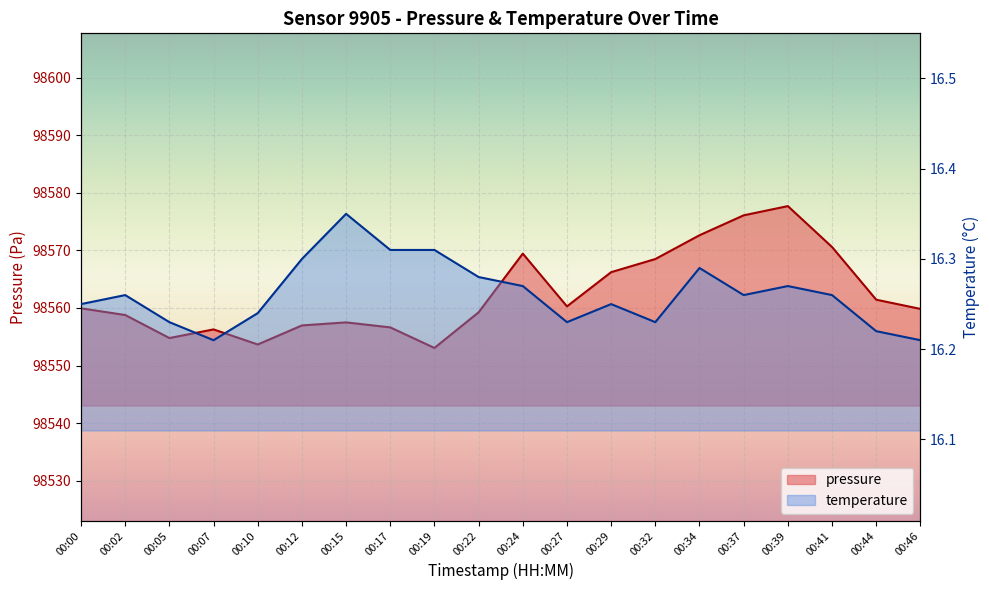

What is the minimum value for pressure?

98553.1